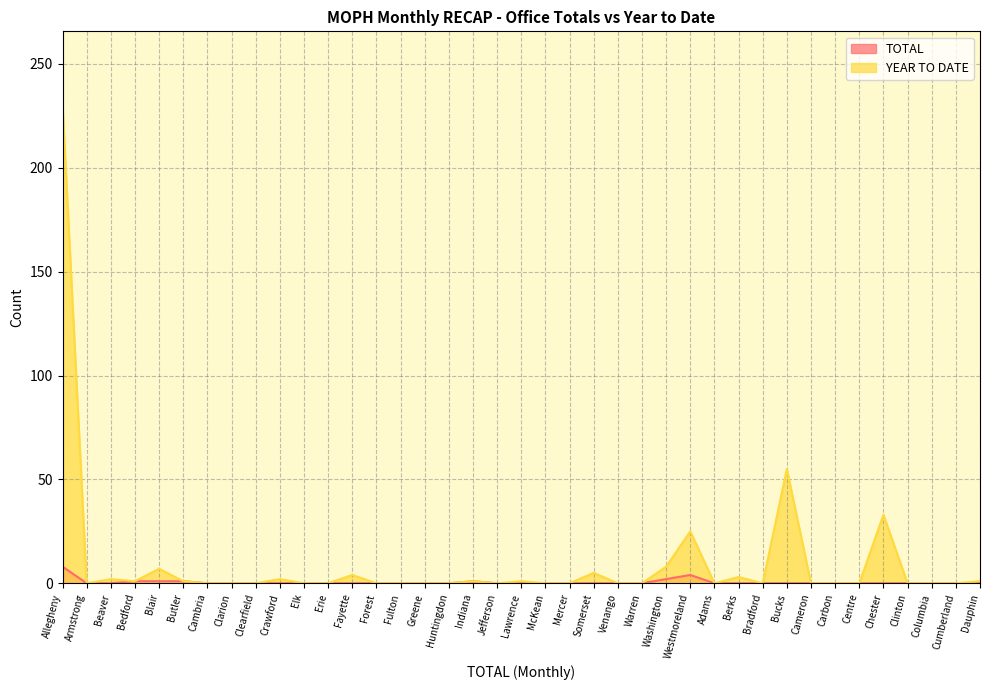

What position from the left is Columbia?

37